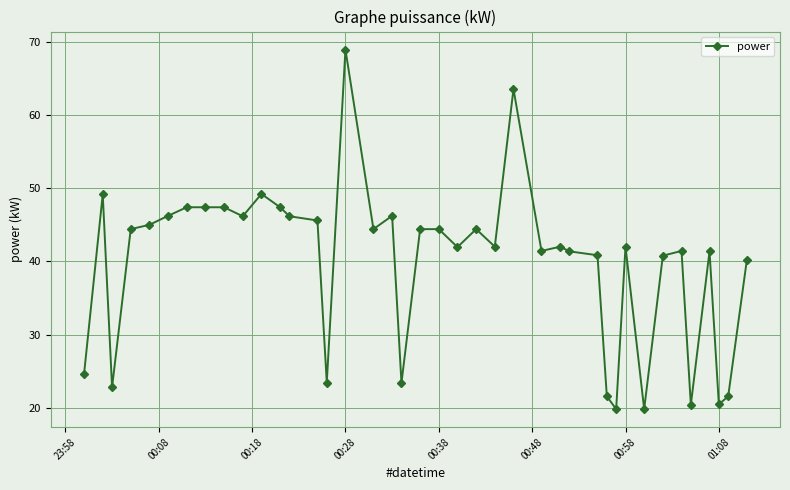

What is the value of the 7th point from the left?

47.4